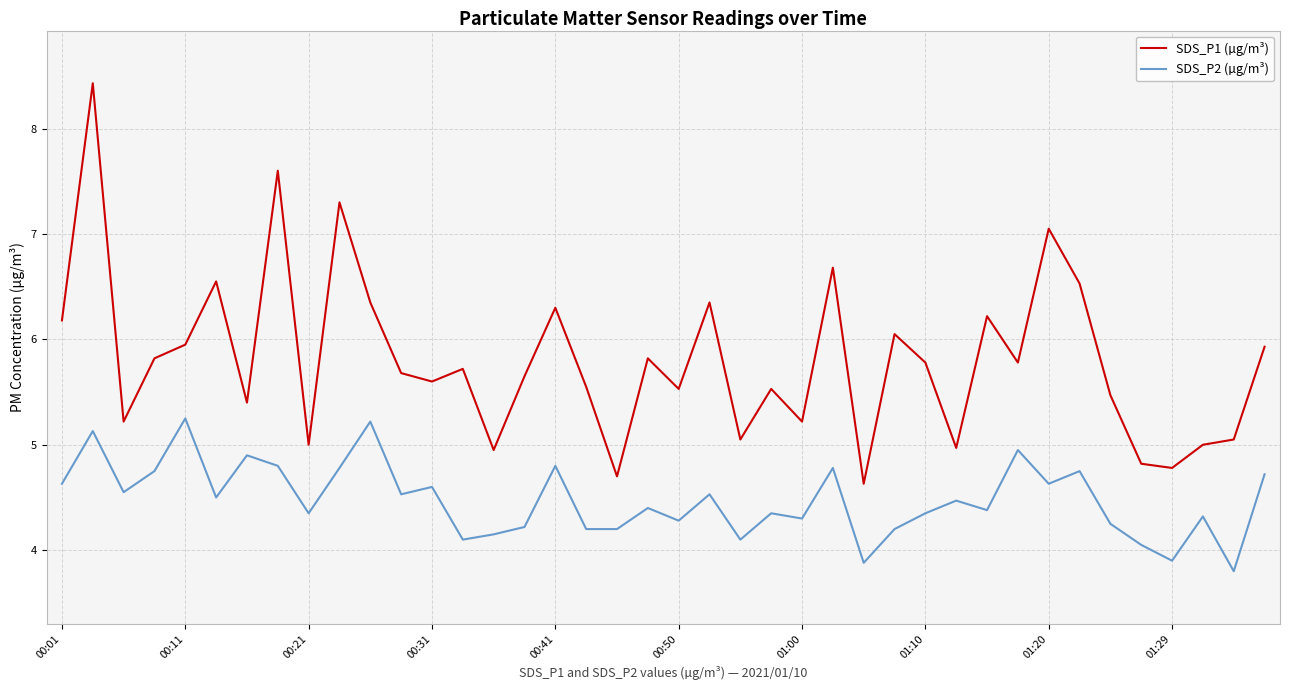

Which series has the widest spread of values?

SDS_P1 (µg/m³)